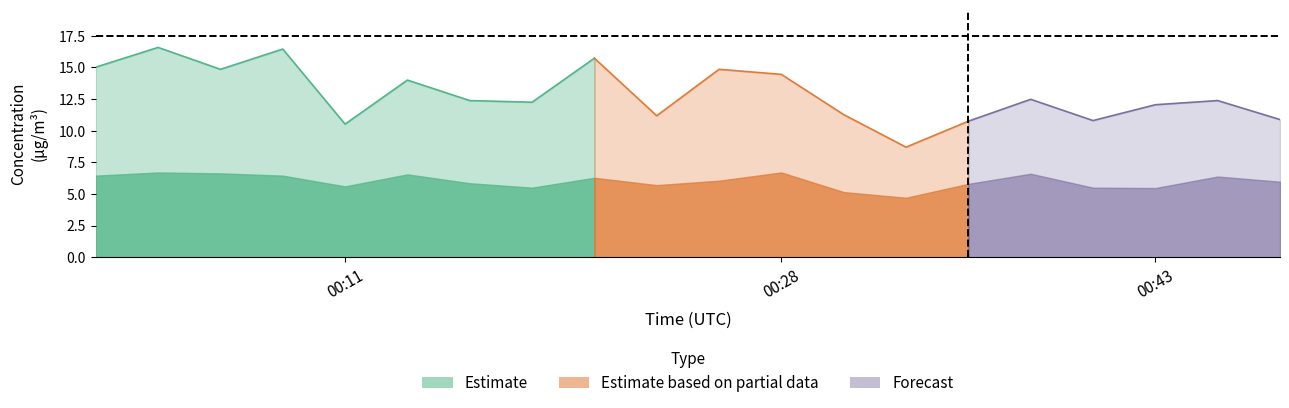

What is the spread (max minus min) of values at 00:21?

9.4